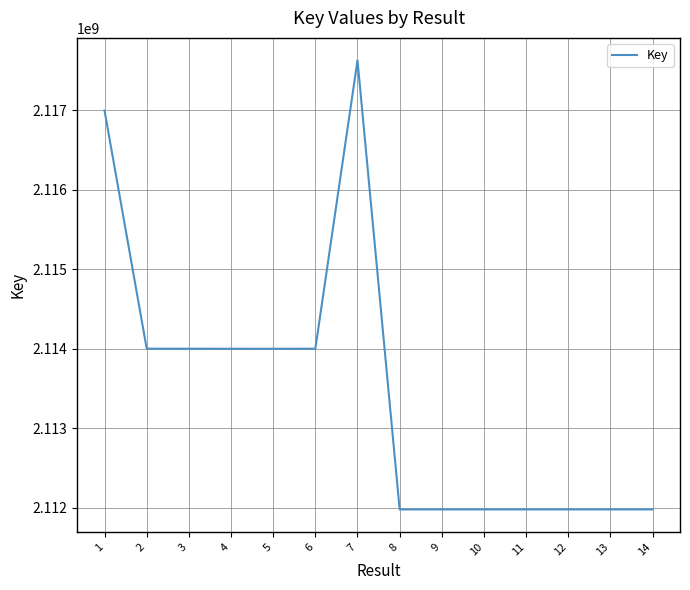

Which has a higher value, 10 or 7?

7